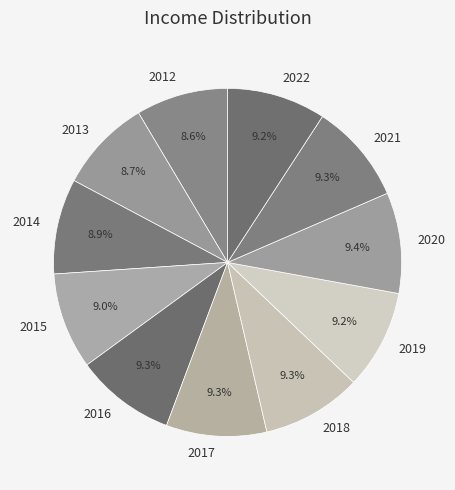

Is there a majority slice in this chart?

No